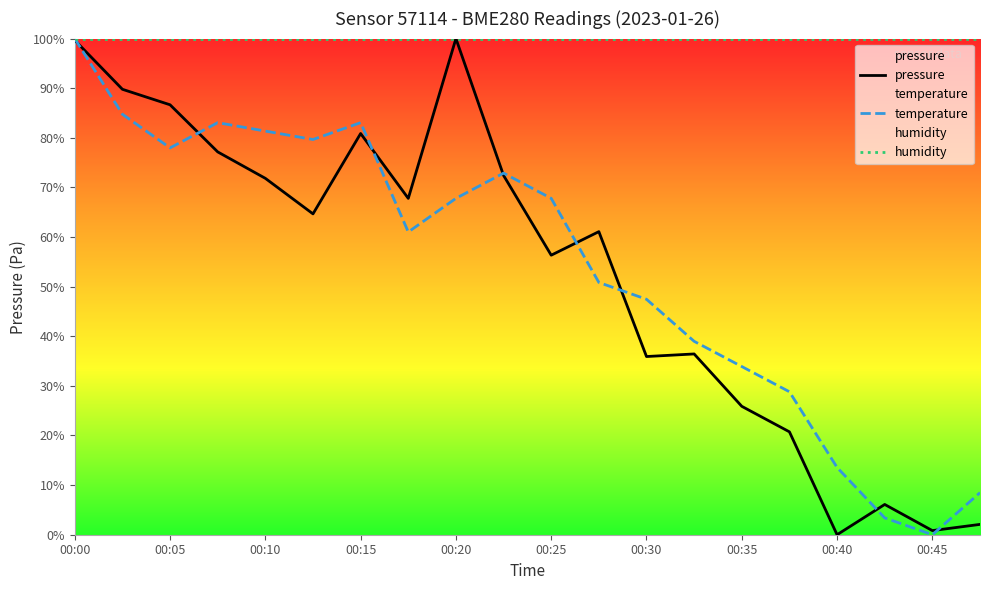

What is the value of the pressure point at the 13th from the left?

35.9